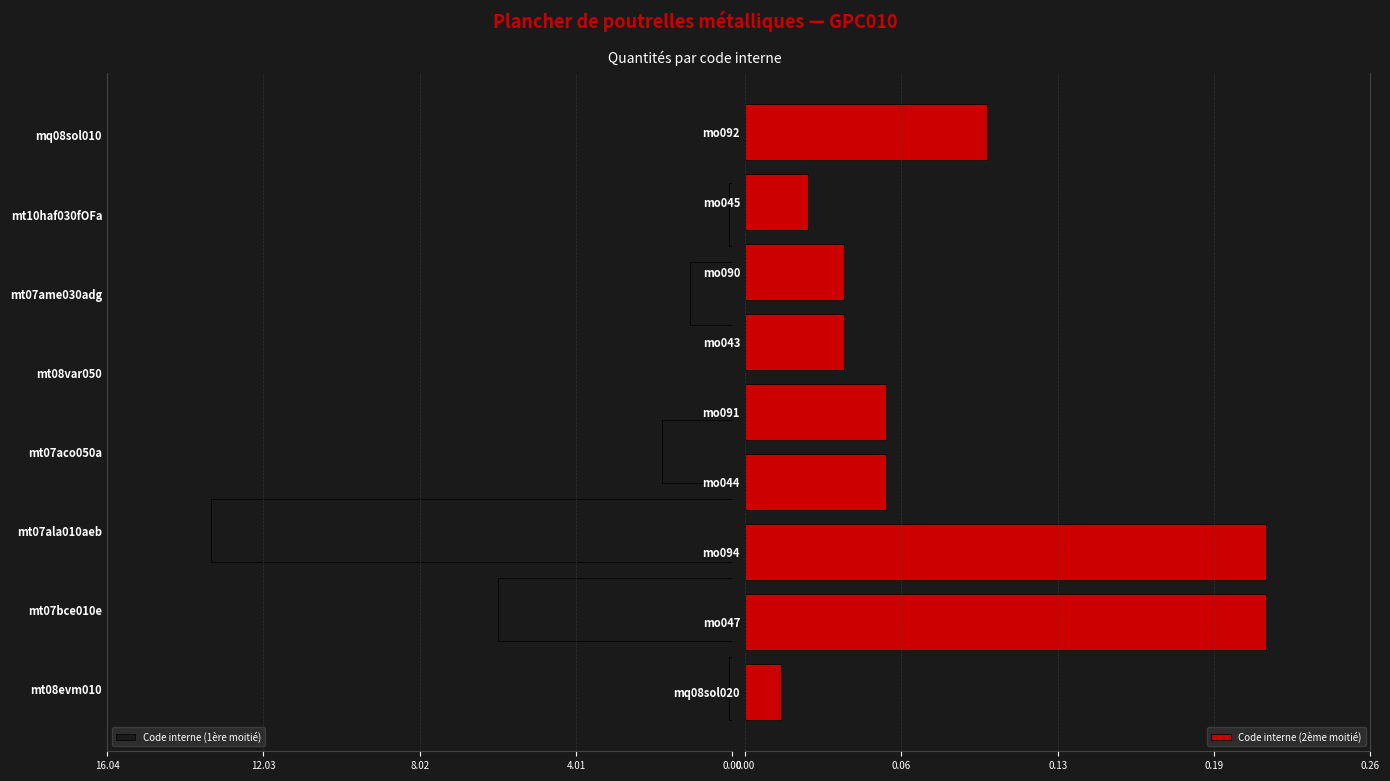

Reading left to right, transcribe all the data shown in this chart.

mt08evm010=0.1	mt07bce010e=6.0	mt07ala010aeb=13.4	mt07aco050a=1.8	mt08var050=0.0	mt07ame030adg=1.1	mt10haf030fOFa=0.1	mq08sol010=0.0	mq08sol020=0.0	mo047=0.2	mo094=0.2	mo044=0.1	mo091=0.1	mo043=0.0	mo090=0.0	mo045=0.0	mo092=0.1